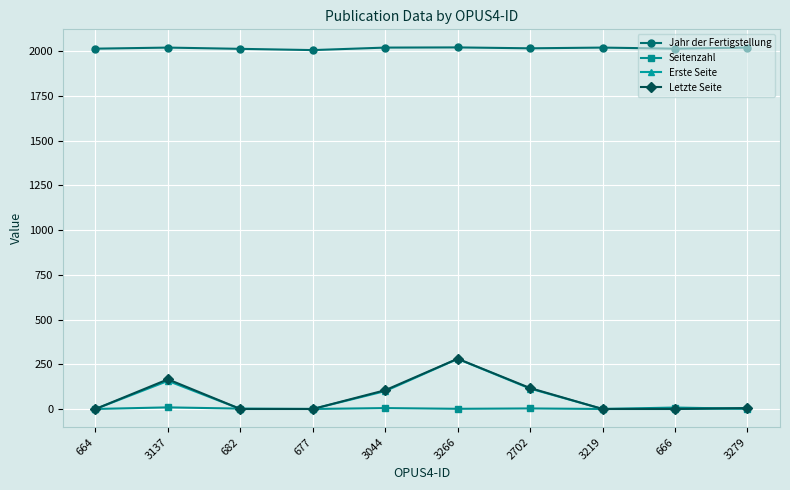

What is the average value of the Jahr der Fertigstellung series?

2017